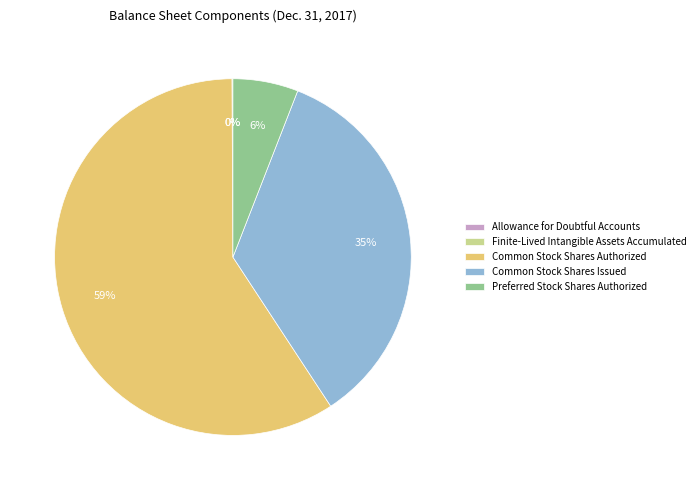

Is it true that Preferred Stock Shares Authorized is 6% of the pie?

True